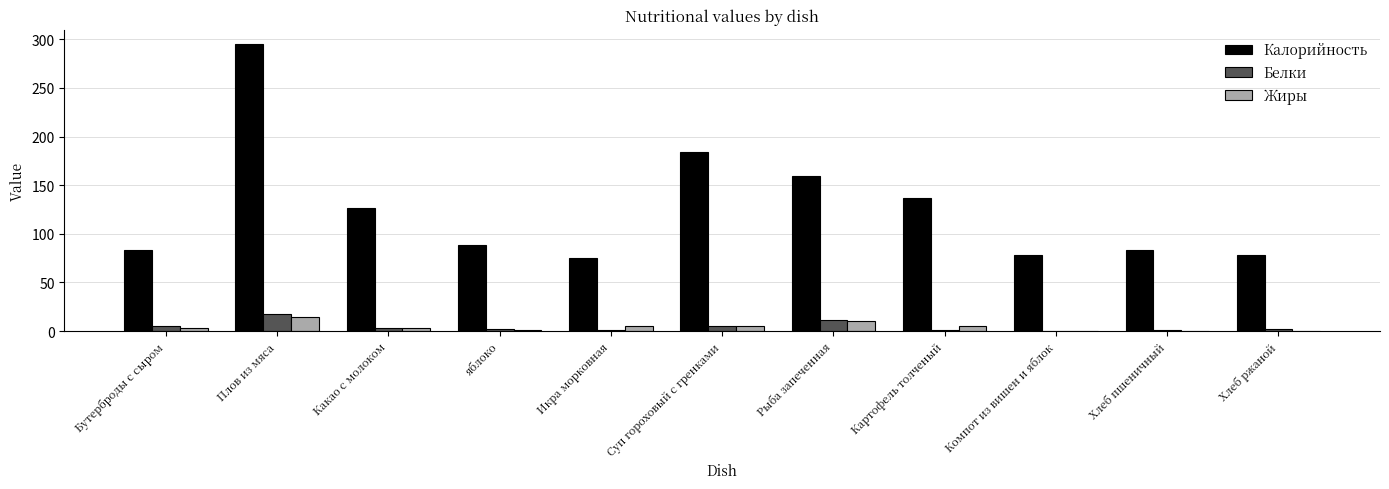

What is the total value across all series at Плов из мяса?

327.1